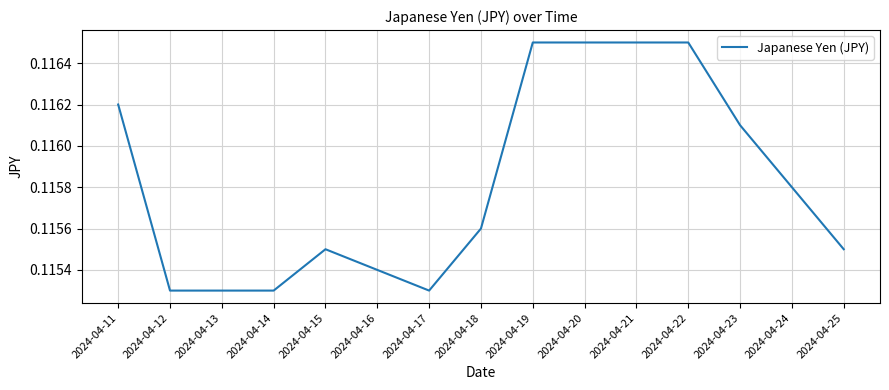

Is it true that the value at 2024-04-23 is 0.2?

False